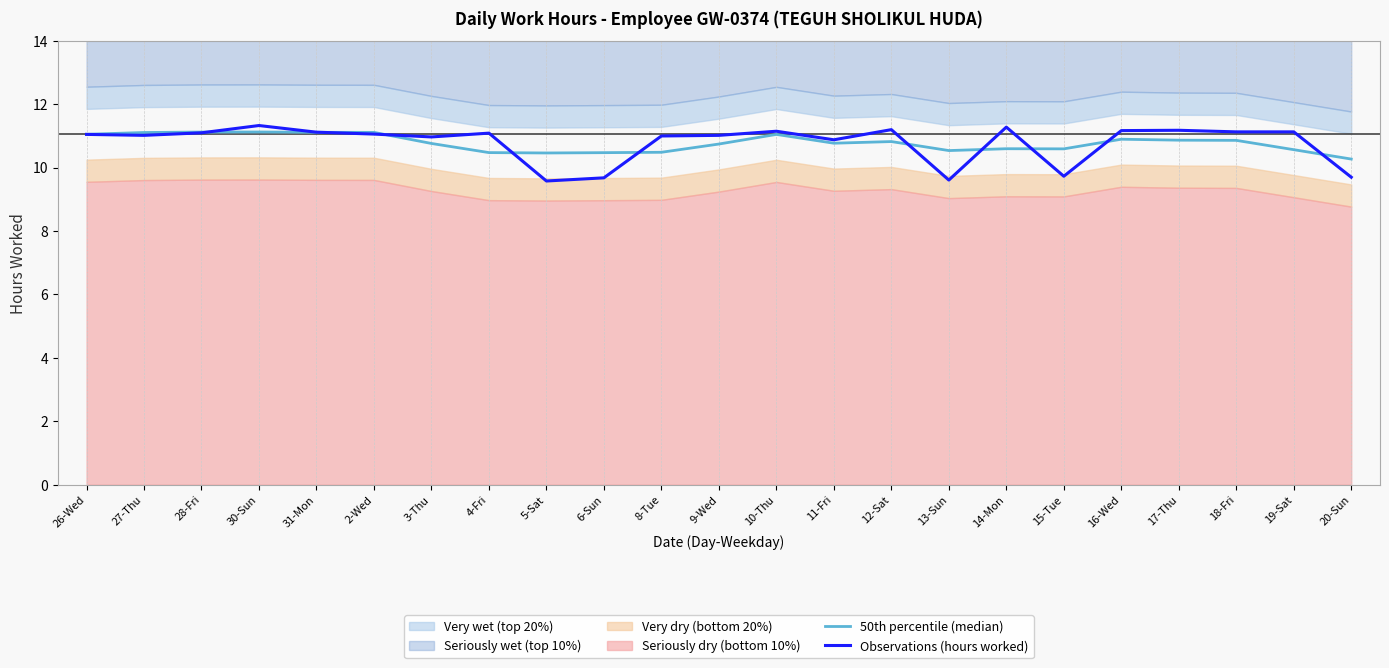

Reading right to left, what are all the values shown in this chart?

50th percentile (median): 20-Sun=10.3	19-Sat=10.6	18-Fri=10.9	17-Thu=10.9	16-Wed=10.9	15-Tue=10.6	14-Mon=10.6	13-Sun=10.5	12-Sat=10.8	11-Fri=10.8	10-Thu=11.1	9-Wed=10.7	8-Tue=10.5	6-Sun=10.5	5-Sat=10.5	4-Fri=10.5	3-Thu=10.8	2-Wed=11.1	31-Mon=11.1	30-Sun=11.1	28-Fri=11.1	27-Thu=11.1	26-Wed=11.1
Observations (hours worked): 20-Sun=9.7	19-Sat=11.1	18-Fri=11.1	17-Thu=11.2	16-Wed=11.2	15-Tue=9.7	14-Mon=11.3	13-Sun=9.6	12-Sat=11.2	11-Fri=10.9	10-Thu=11.2	9-Wed=11.0	8-Tue=11.0	6-Sun=9.7	5-Sat=9.6	4-Fri=11.1	3-Thu=11.0	2-Wed=11.1	31-Mon=11.1	30-Sun=11.3	28-Fri=11.1	27-Thu=11.0	26-Wed=11.1